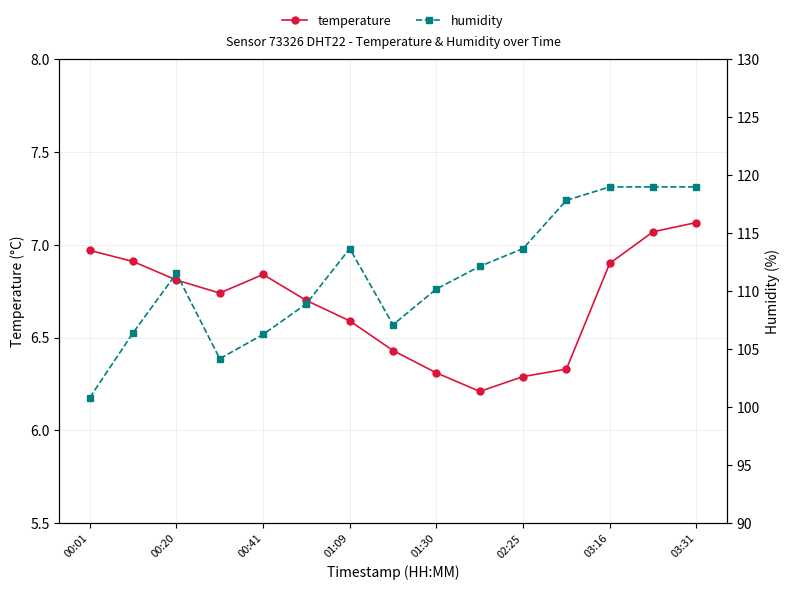

Count the number of data series in this chart.

2